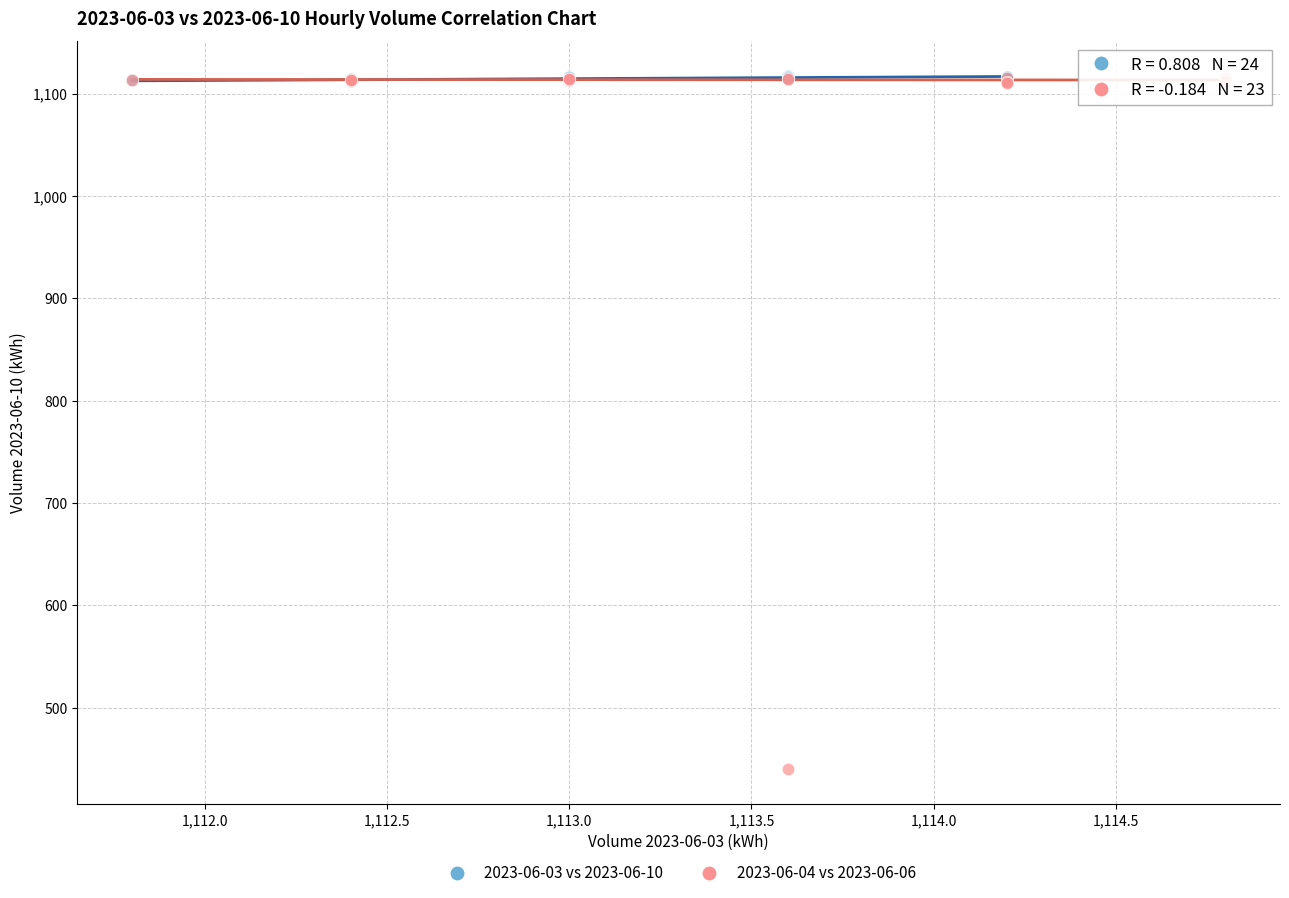

Which series has the widest spread of Y values?

2023-06-04 vs 2023-06-06